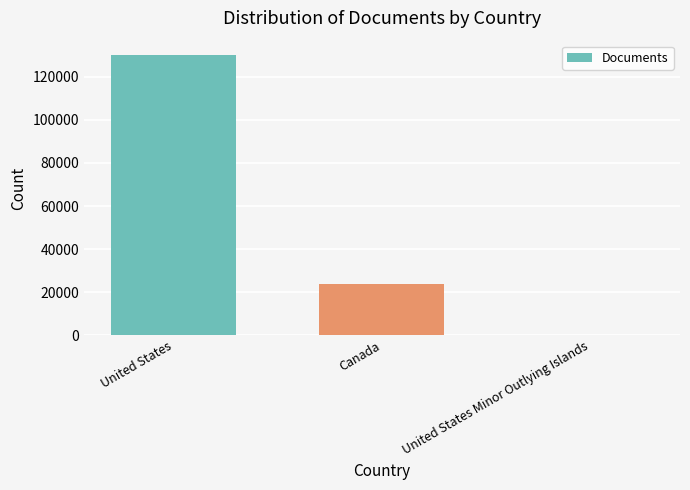

How many values are between 1 and 130144?

3